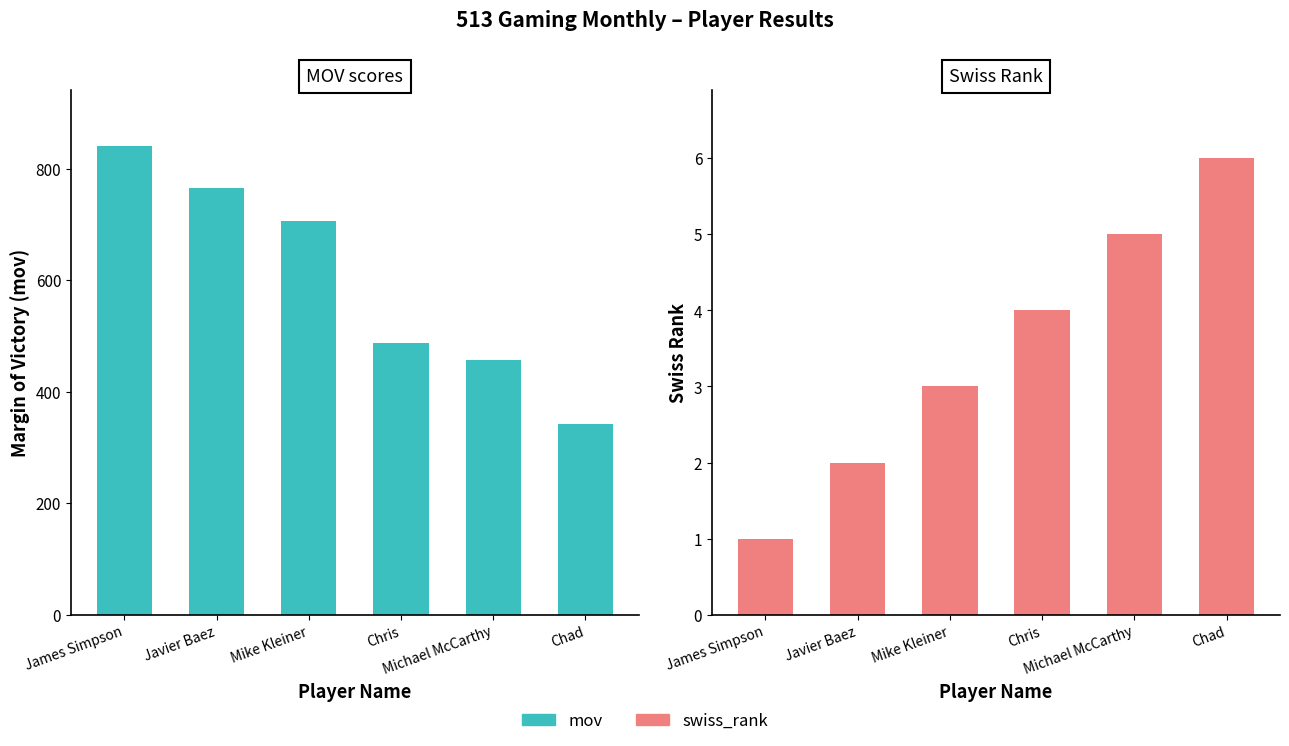

Reading left to right, list all the values displayed in this chart.

mov: 841	765	707	487	457	343
swiss_rank: 1	2	3	4	5	6